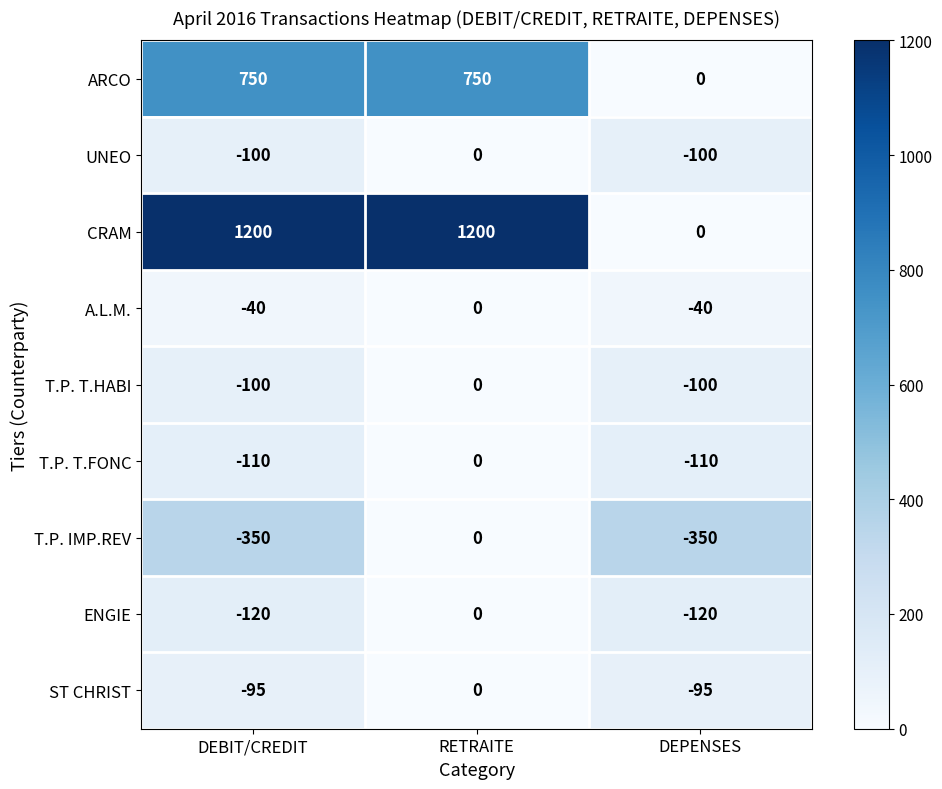

Reading left to right, transcribe all the data shown in this chart.

ARCO: 750	750	0
UNEO: -100	0	-100
CRAM: 1200	1200	0
A.L.M.: -40	0	-40
T.P. T.HABI: -100	0	-100
T.P. T.FONC: -110	0	-110
T.P. IMP.REV: -350	0	-350
ENGIE: -120	0	-120
ST CHRIST: -95	0	-95